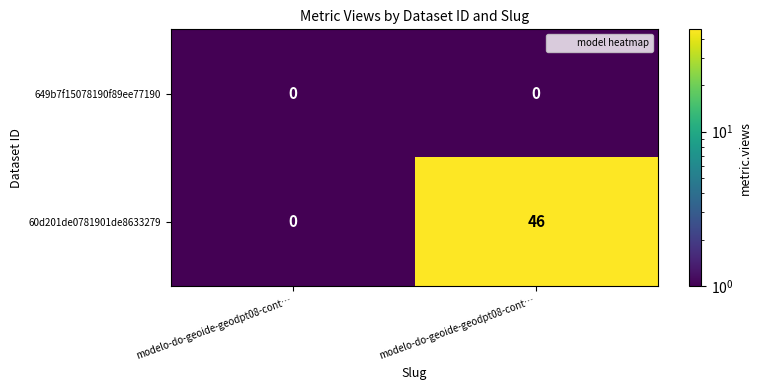

How many series are shown in this chart?

2